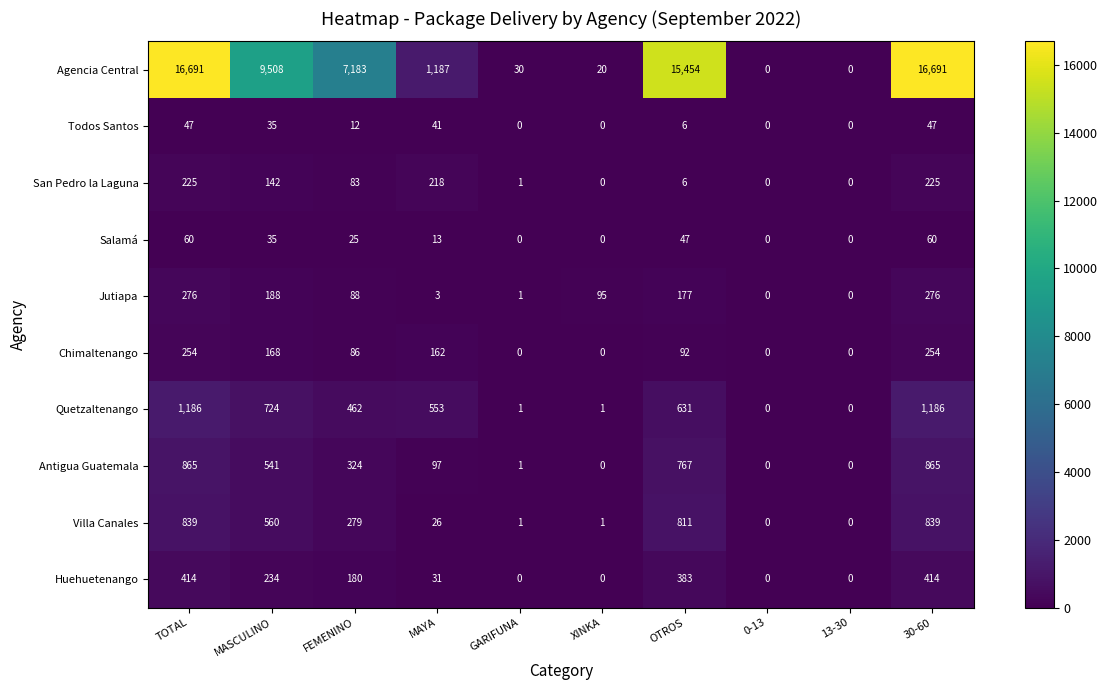

At which label does Villa Canales first exceed 279?

TOTAL